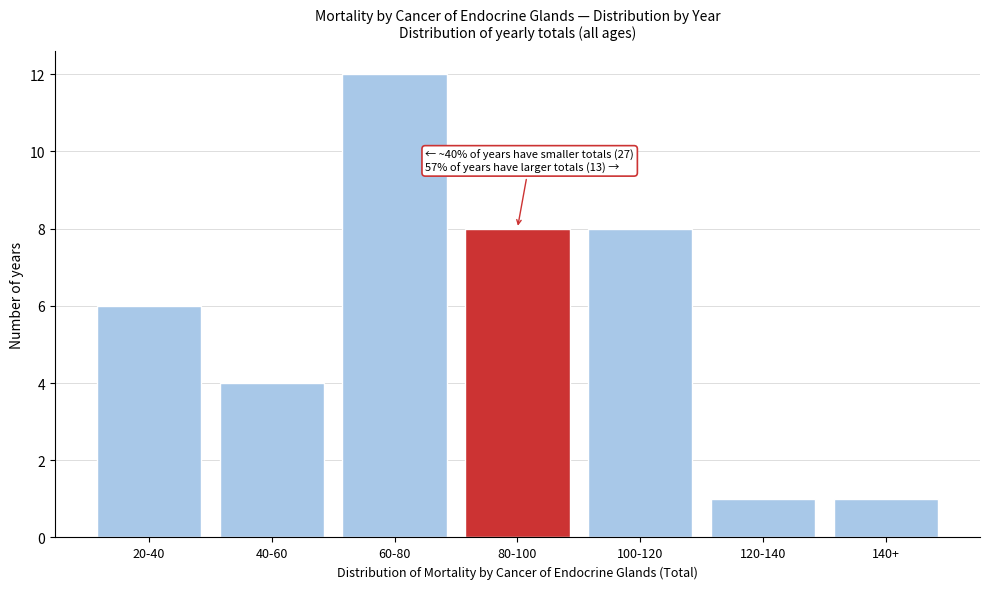

Reading left to right, extract all data points from this chart.

6	4	12	8	8	1	1